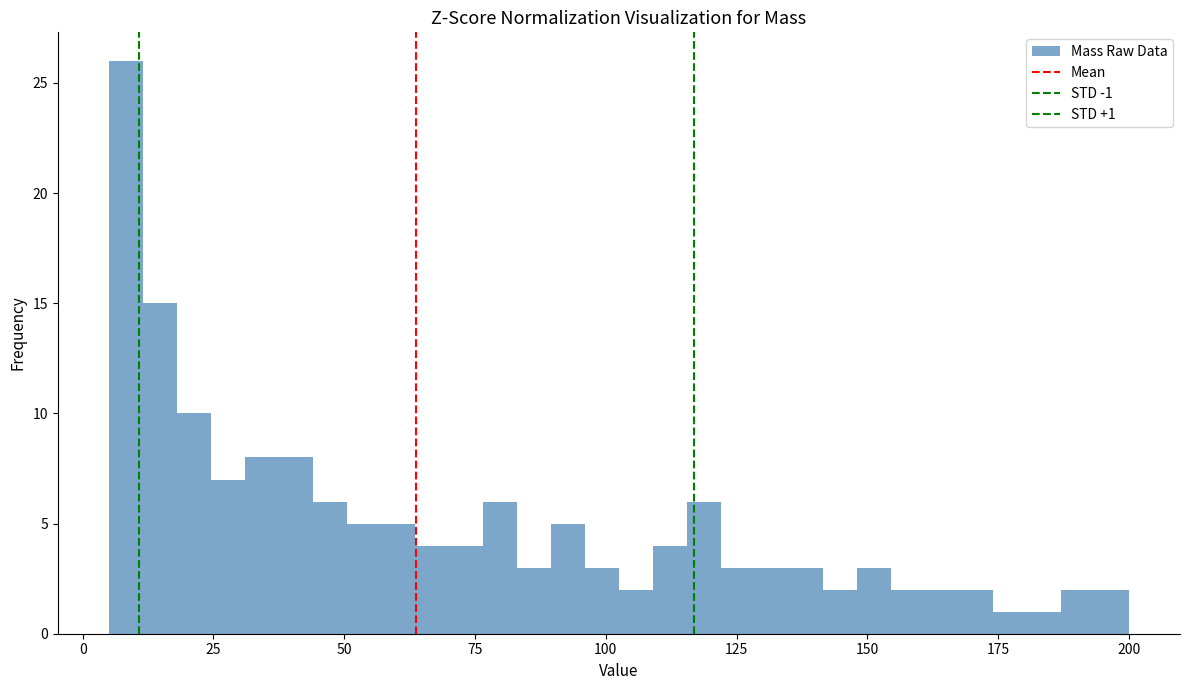

Around what value on the x-axis is the tallest bar? Give the approximate position of its centre, as read against the axis.

10